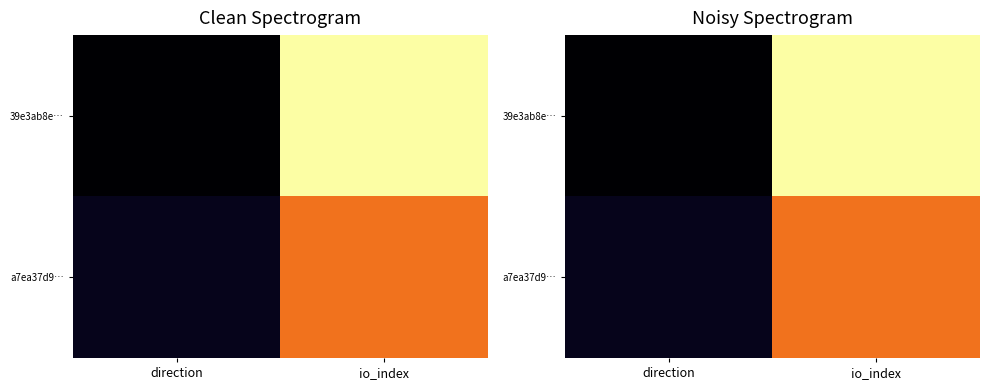

At which label is 39e3ab8e… closest to 0?

direction